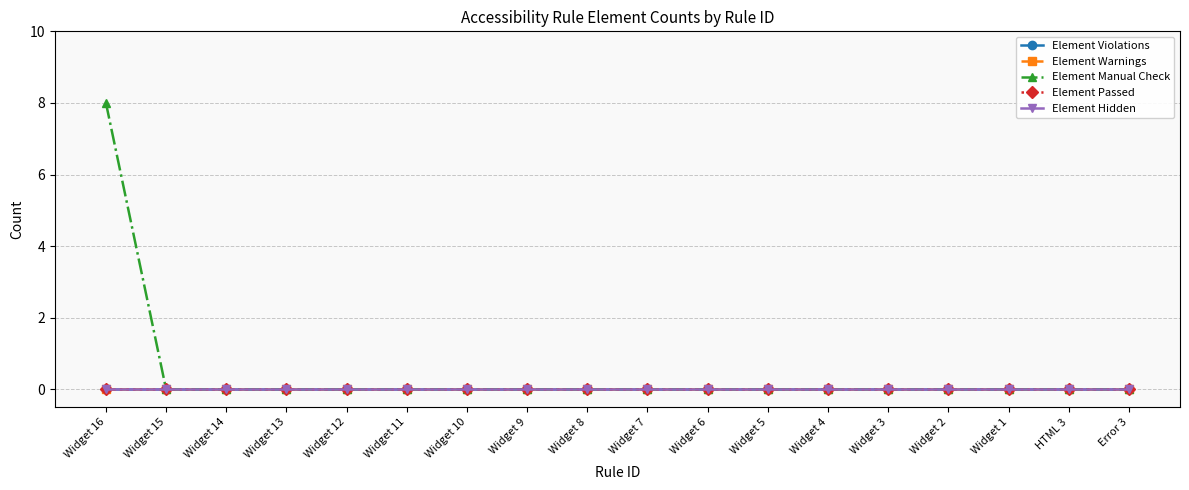

Which series has the largest range (max minus min)?

Element Manual Check